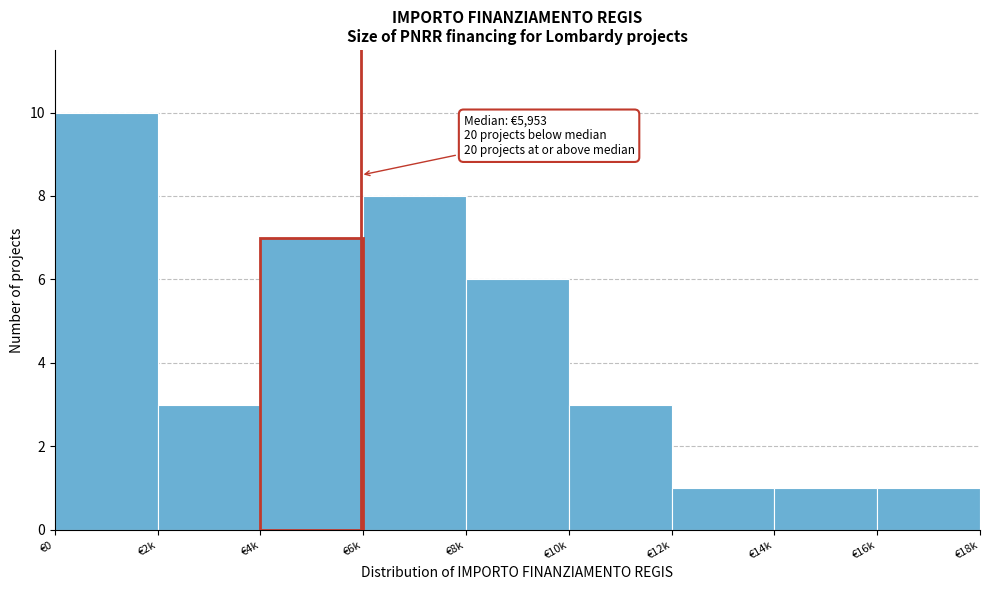

Reading left to right, list all the values displayed in this chart.

10	3	7	8	6	3	1	1	1